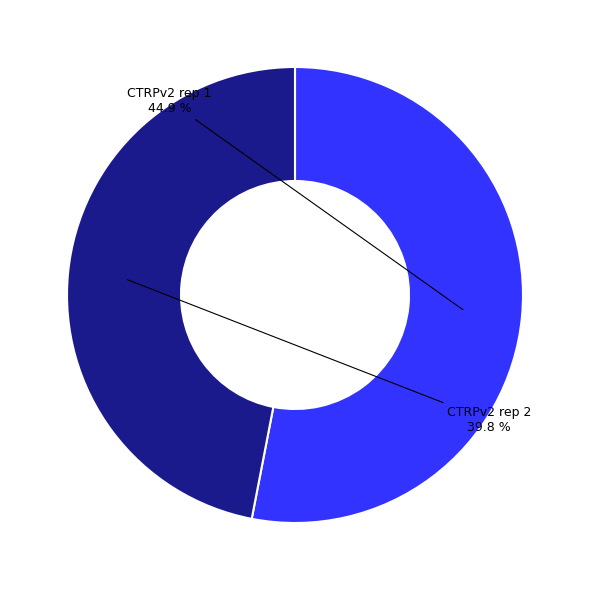

True or false: CTRPv2 rep 1 accounts for 67% of the total.

False